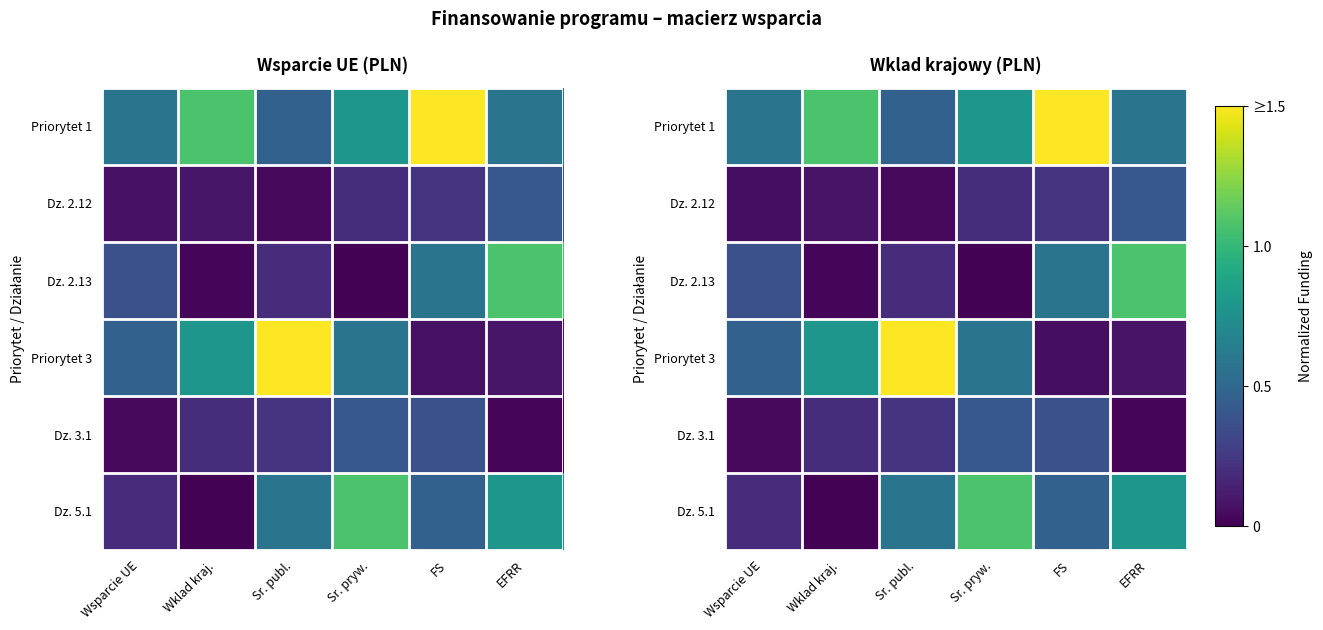

Which series has the largest total across all categories?

Priorytet 1